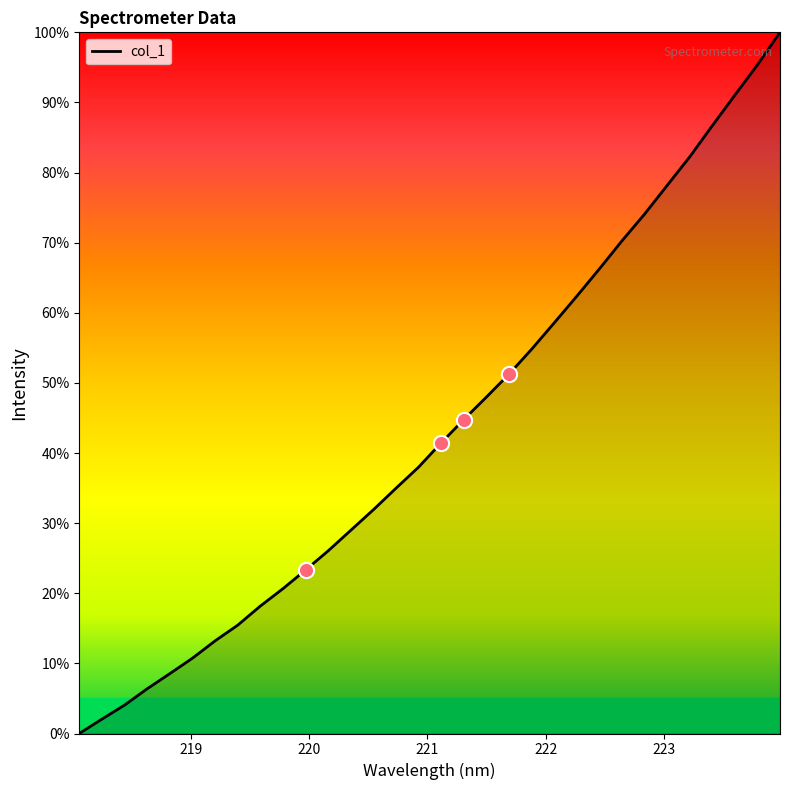

What is the greatest value displayed?

100.0